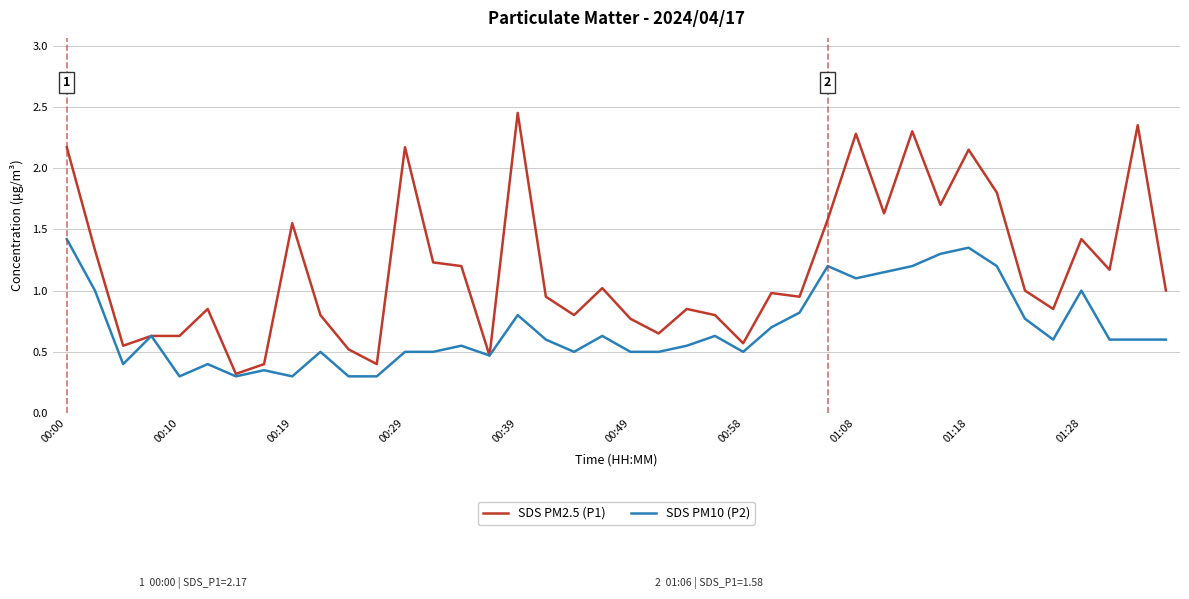

Which series has the largest range (max minus min)?

SDS PM2.5 (P1)